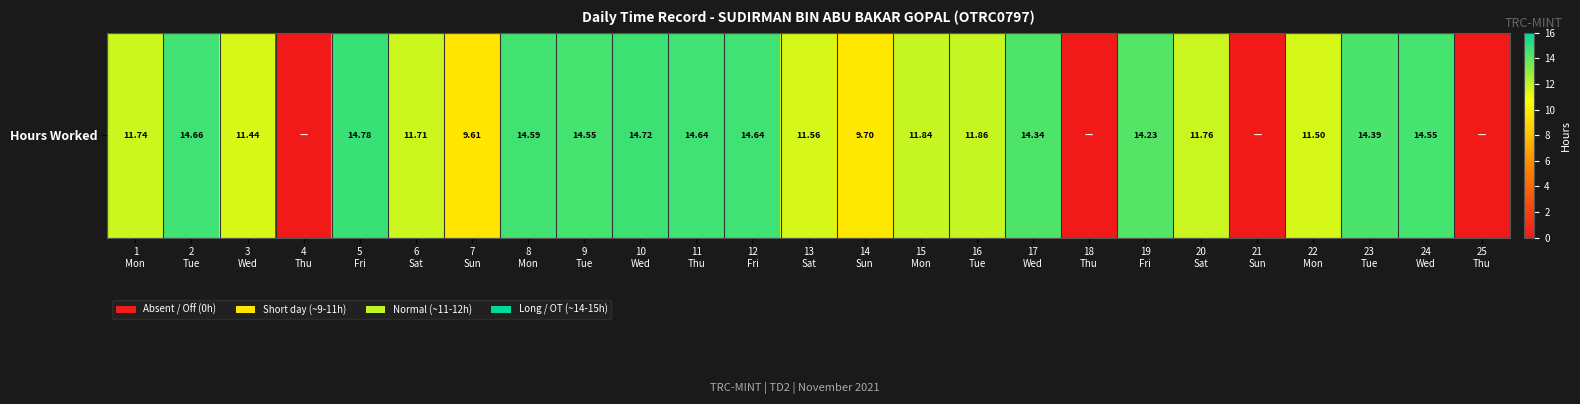

What is the difference between the second highest and minimum values?

14.7